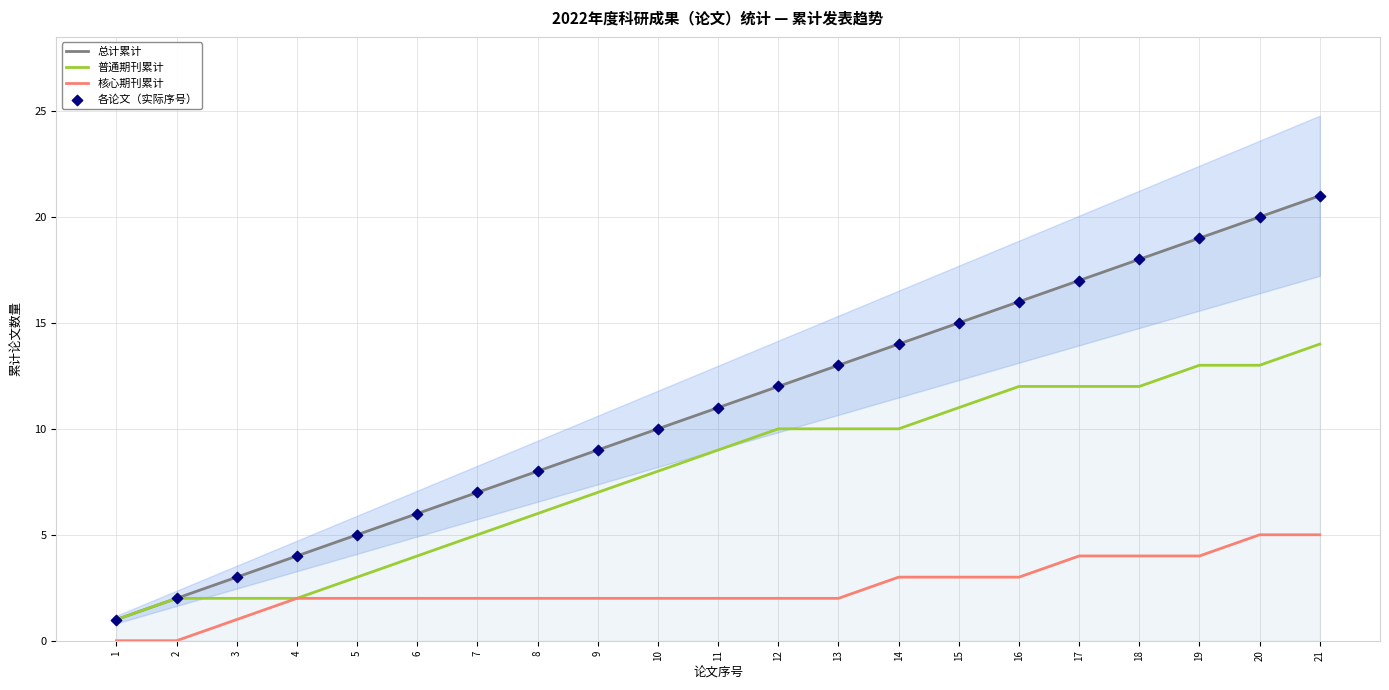

Is the value of 核心期刊累计 at 8 greater than the value of 总计累计 at 14?

No